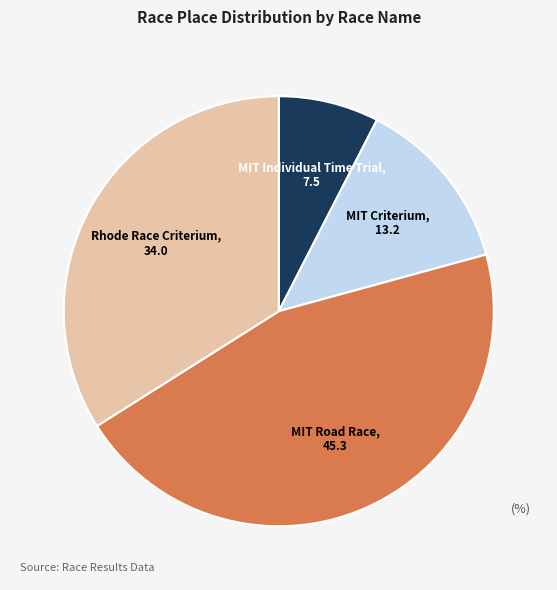

Does Rhode Race Criterium represent more than half of the total?

No